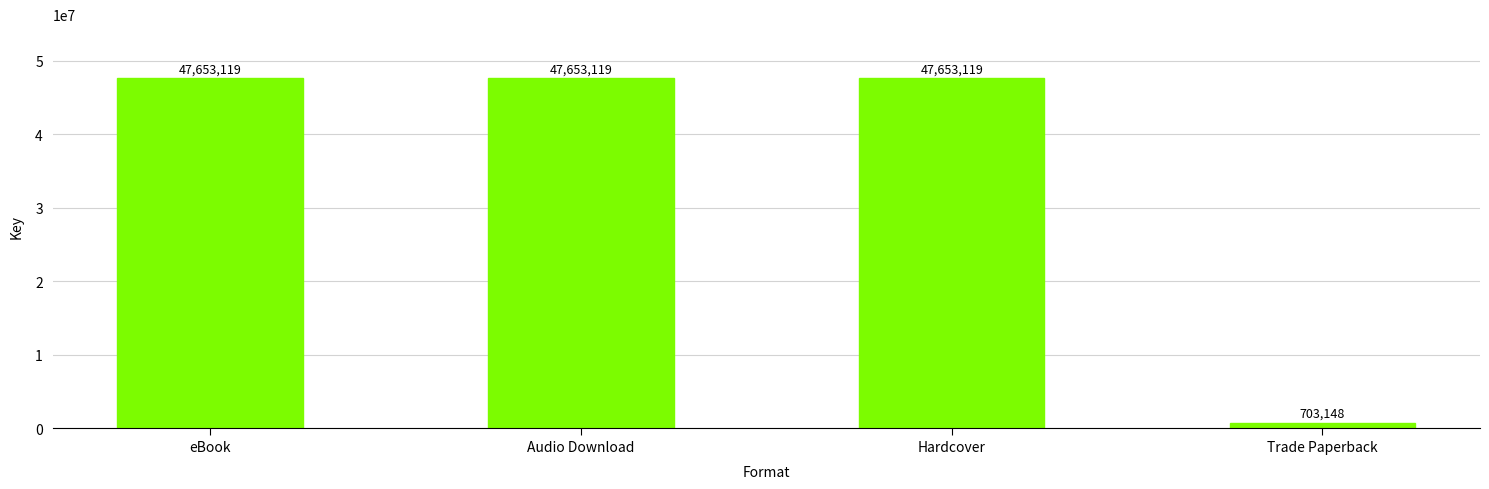

The value at Audio Download is 47653119. True or false?

True